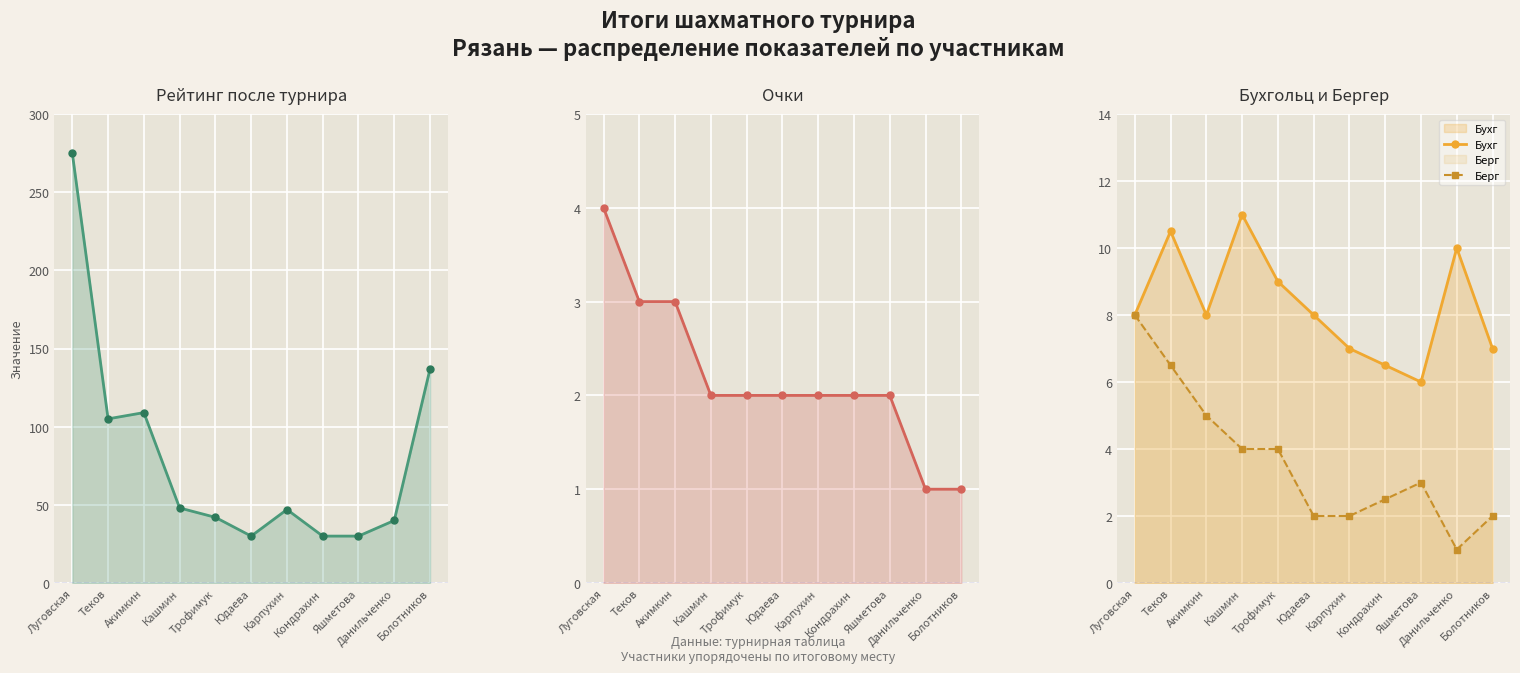

True or false: Очки has more than 1 interior local peaks.

False